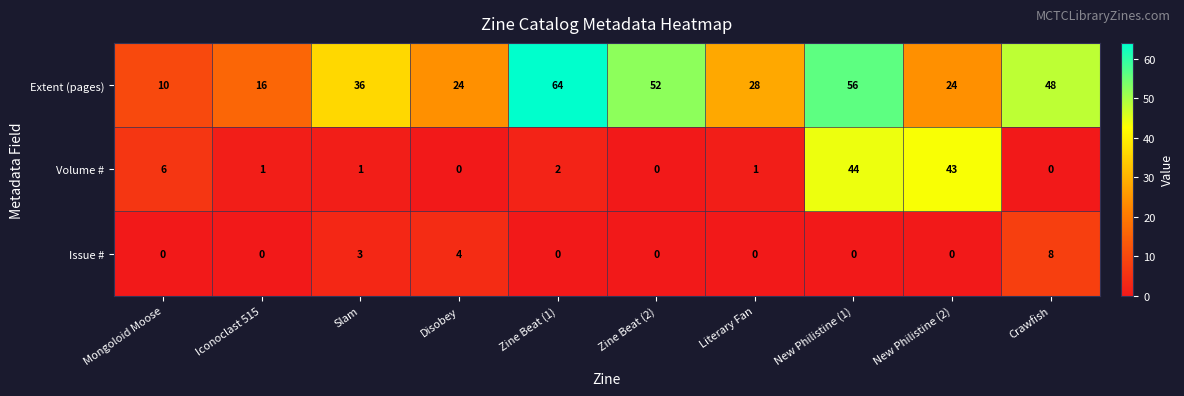

What is the maximum value for Volume #?

44